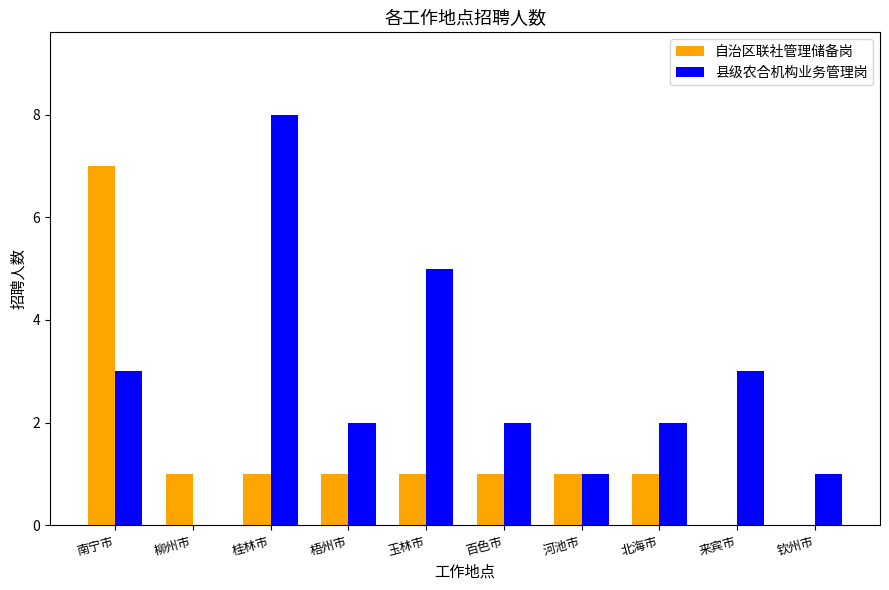

How many values in 县级农合机构业务管理岗 are above zero?

9